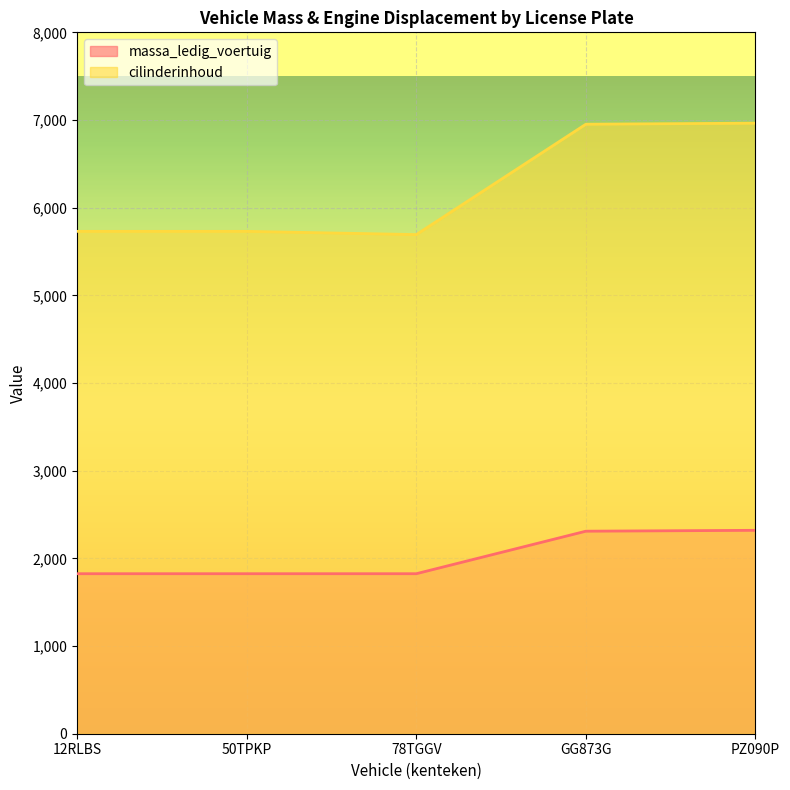

Is the value of cilinderinhoud at PZ090P greater than the value of massa_ledig_voertuig at GG873G?

Yes